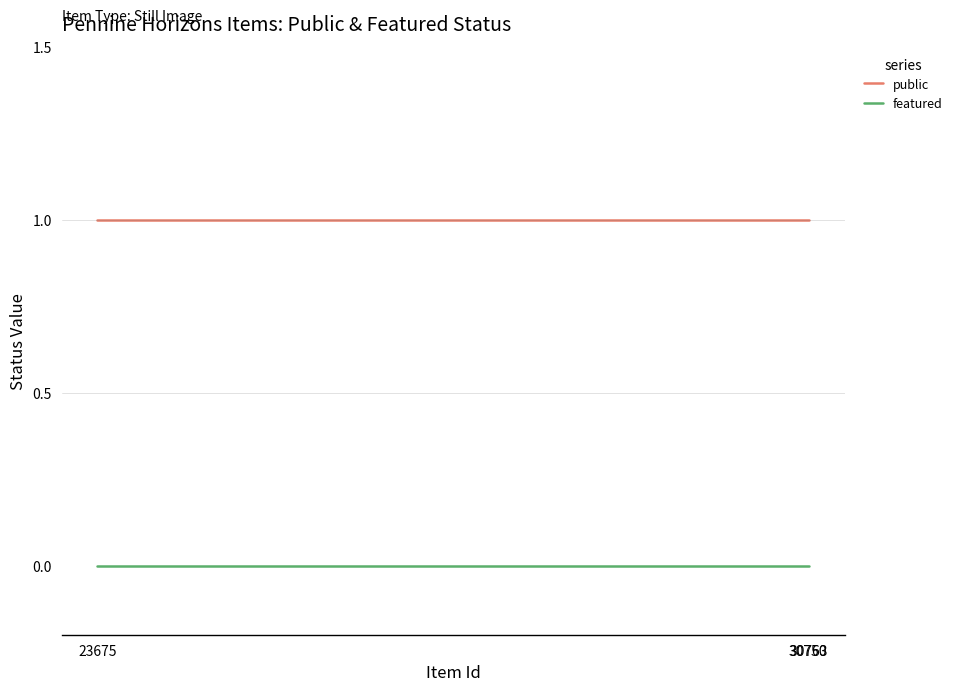

Reading left to right, list all the values displayed in this chart.

public: 23675=1	30750=1	30763=1
featured: 23675=0	30750=0	30763=0